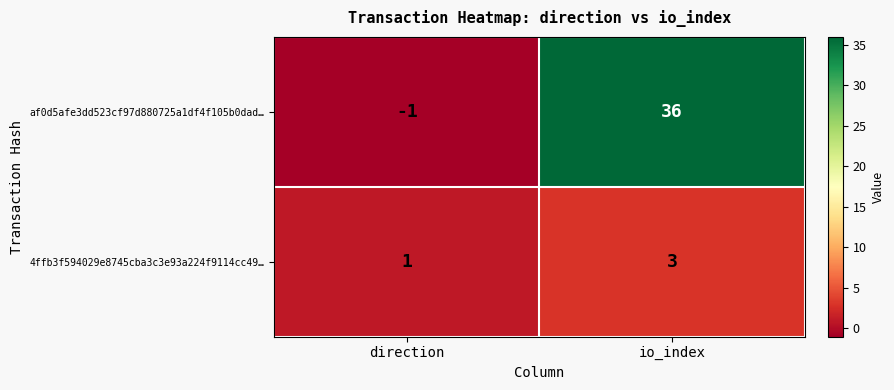

How many values in the 4ffb3f594029e8745cba3c3e93a224f9114cc49… series are below 3?

1